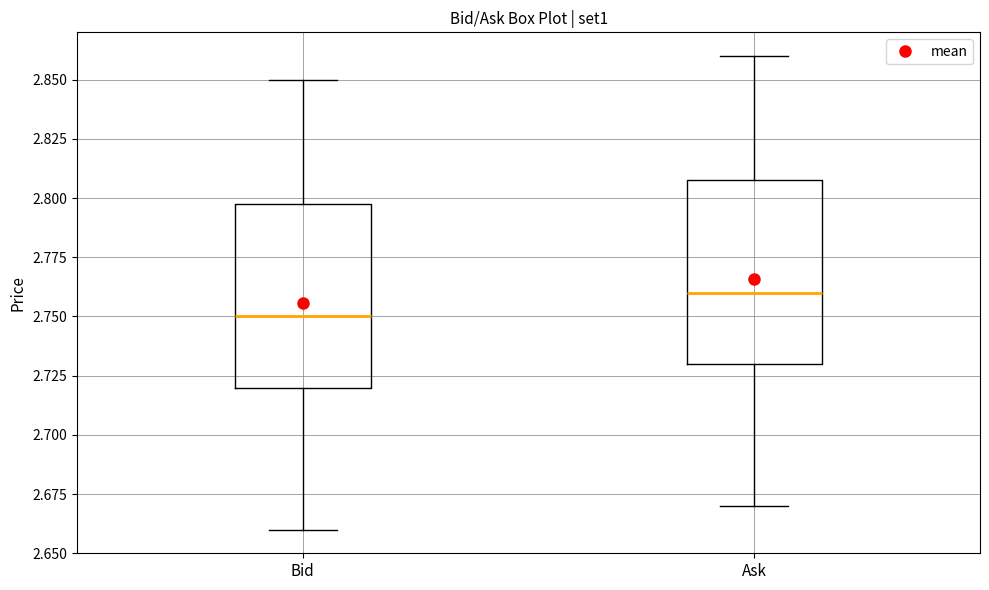

Where does the lower whisker of the box for Ask end on the y-axis? The values are not printed on the chart, so give them approximately, as read against the axis.

2.67